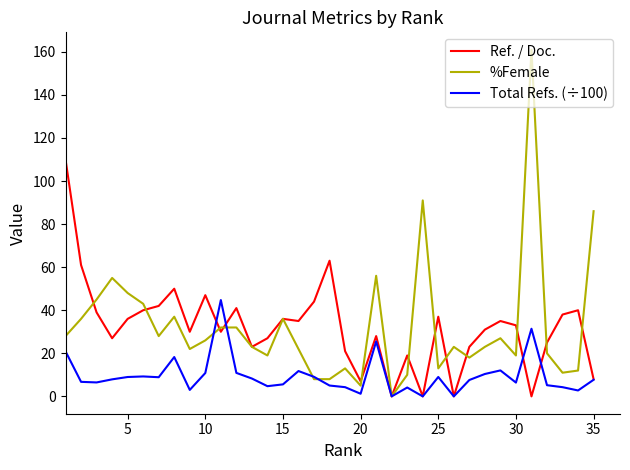

What is the greatest value displayed?

161.0